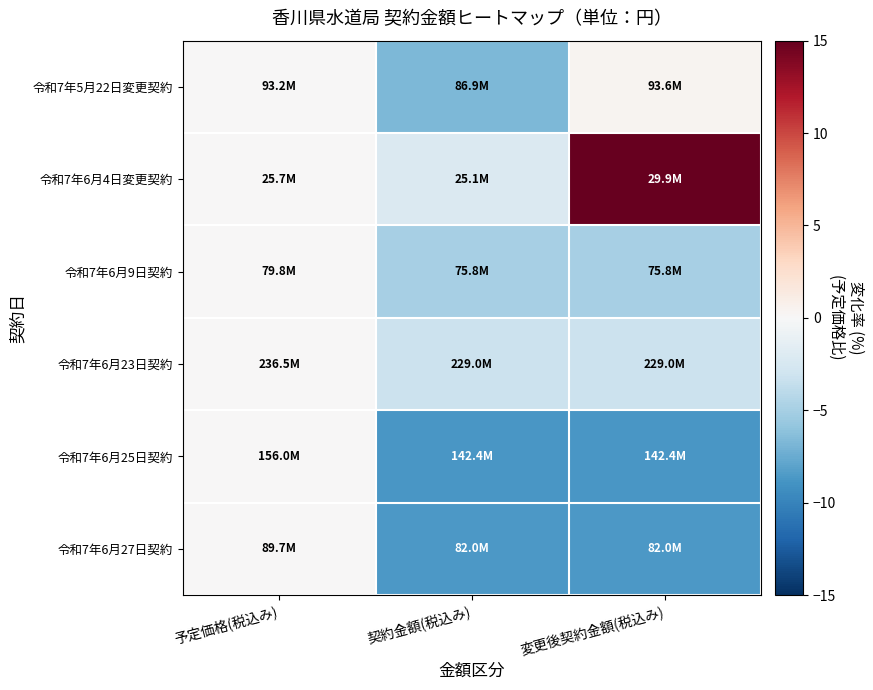

How many distinct data groups are displayed?

6